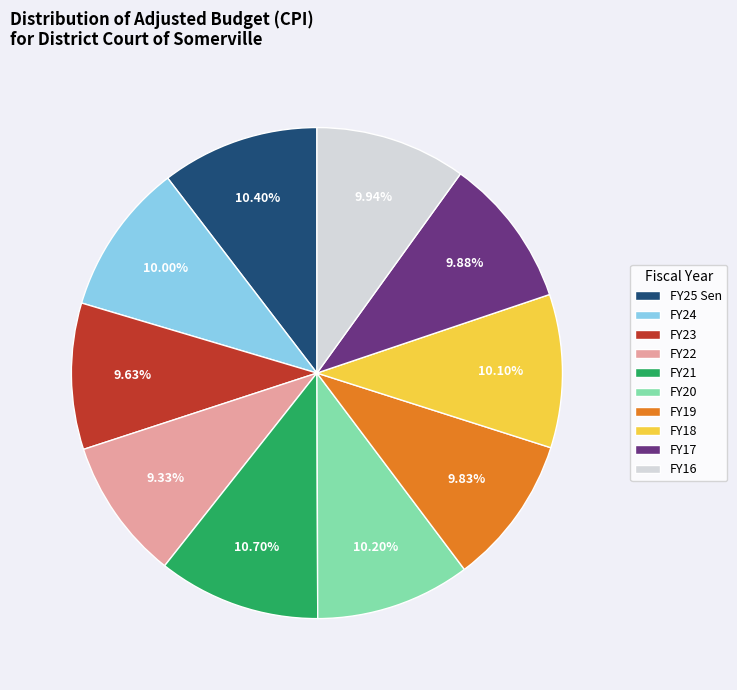

Do FY17 and FY19 together represent more than half of the pie?

No